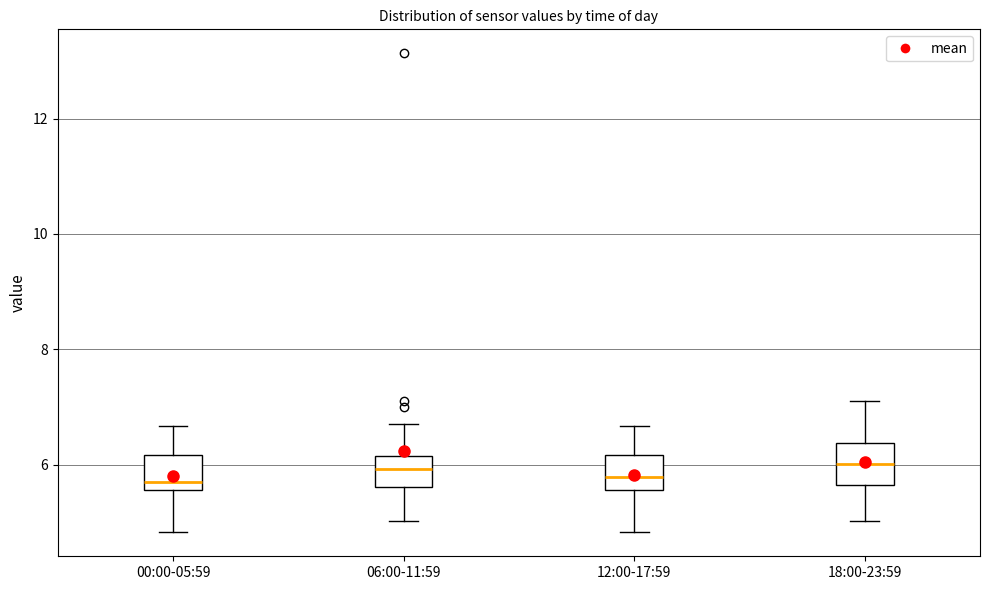

Reading left to right, read every box against the y-axis: the position of its median line, the range the box covers, and the ends of its whiskers. The values are not printed on the chart, so give them approximately, as read against the axis.

00:00-05:59: median 5.8, box 5.6 to 6.2, whiskers 4.8 to 6.6
06:00-11:59: median 6.0, box 5.6 to 6.2, whiskers 5.0 to 6.8
12:00-17:59: median 5.8, box 5.6 to 6.2, whiskers 4.8 to 6.6
18:00-23:59: median 6.0, box 5.6 to 6.4, whiskers 5.0 to 7.2